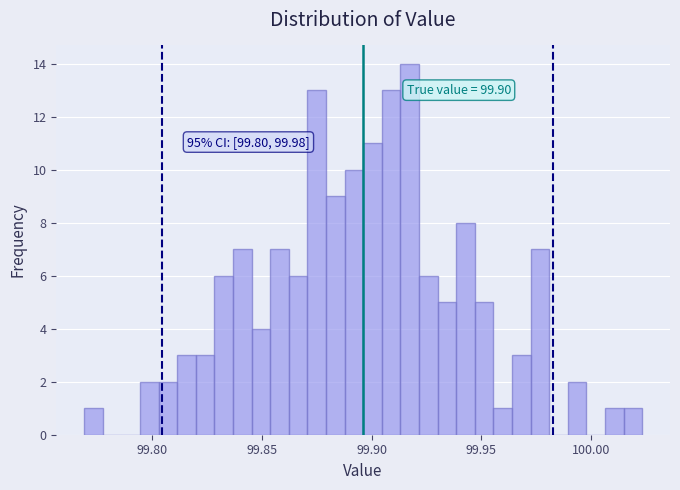

Read against the x-axis, roughly where is the centre of the tallest bar?

99.915